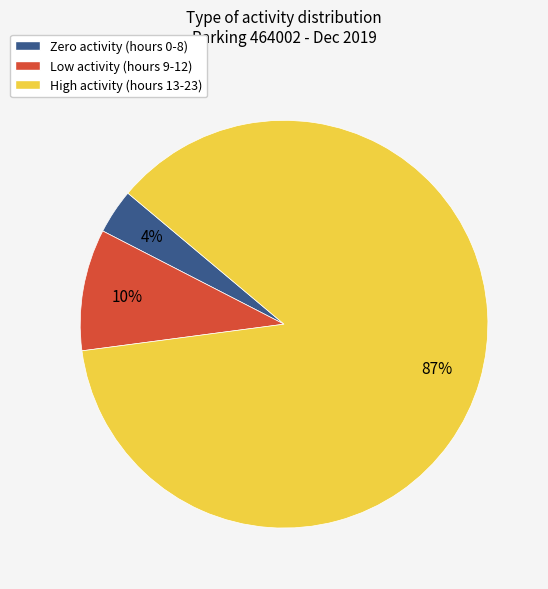

To the nearest percent, what is the average slice percentage?

33%